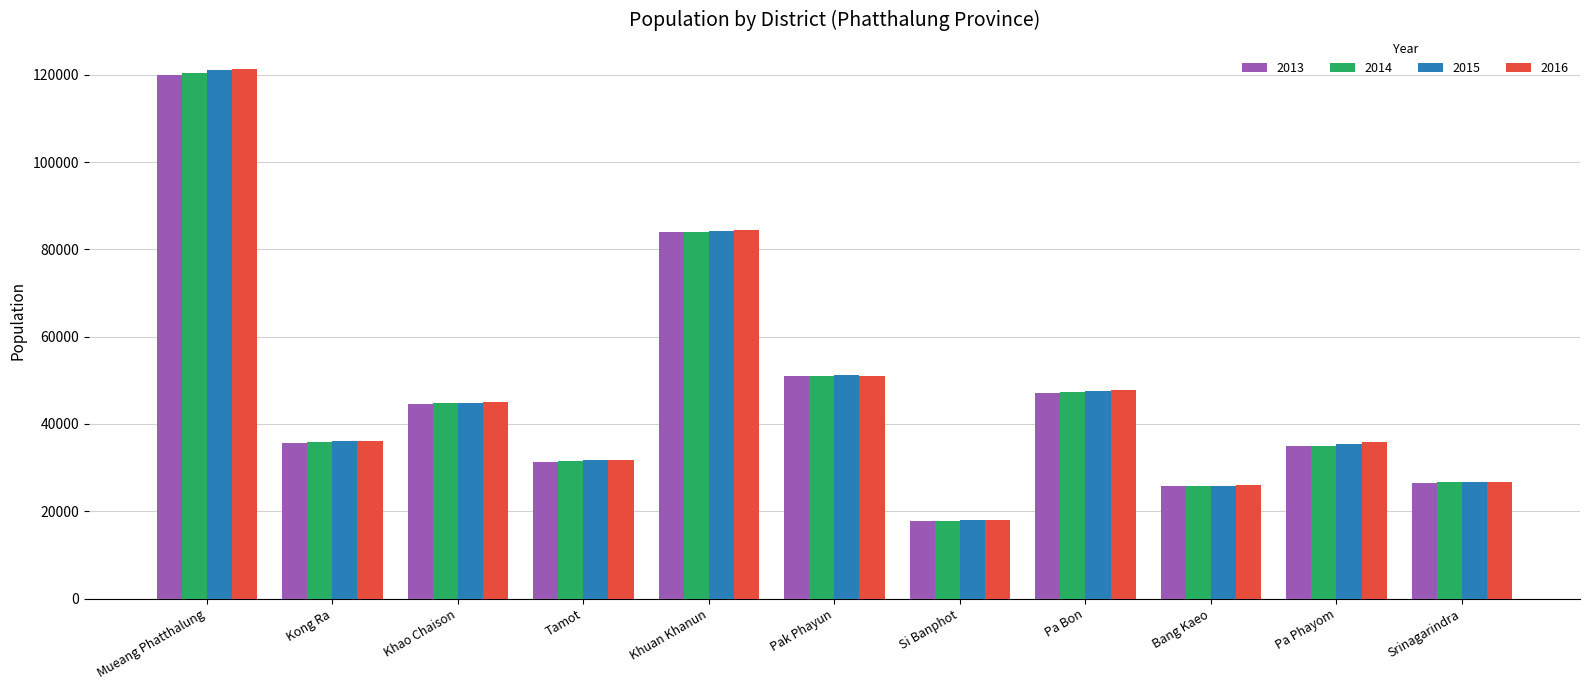

True or false: 2013 has a value of 30960 at Pak Phayun.

False